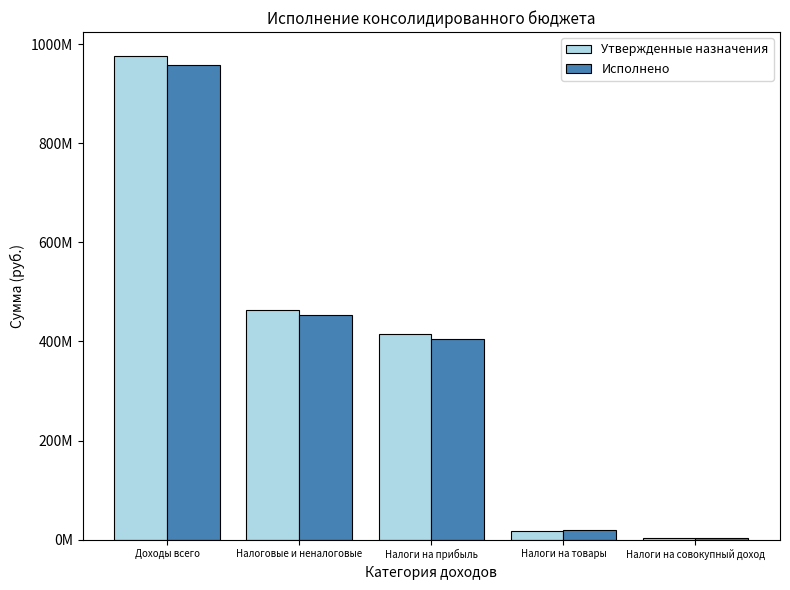

What are all the series names shown in the legend?

Утвержденные назначения, Исполнено